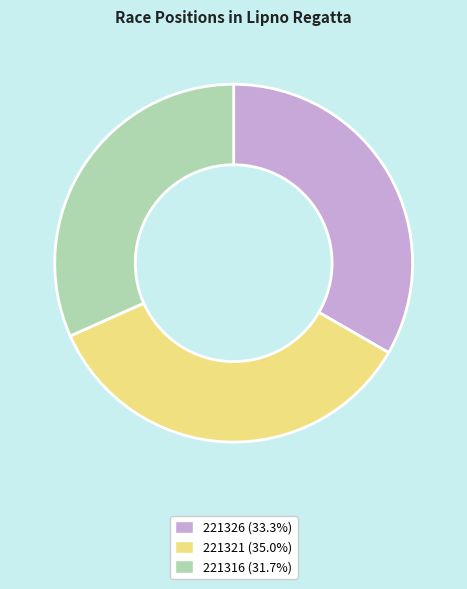

The 221326 slice represents 26% of the pie. True or false?

False